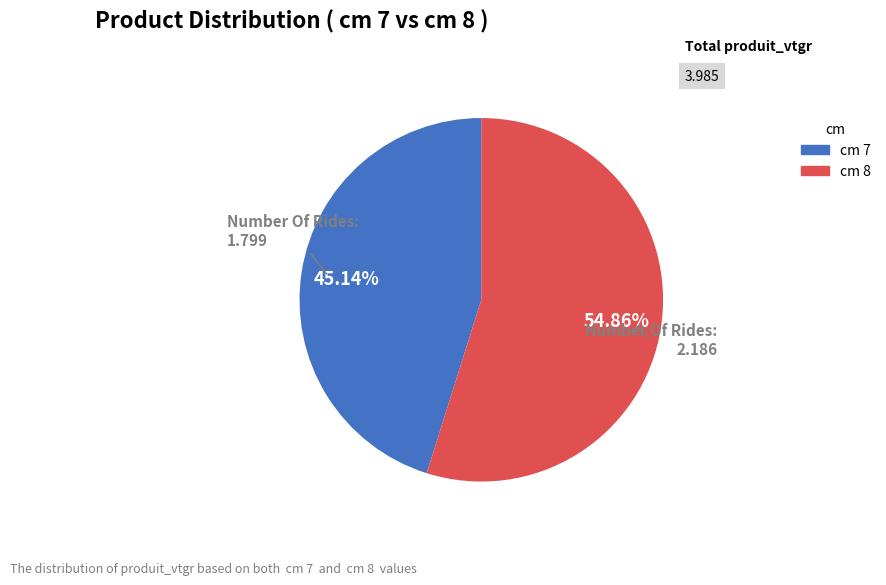

How many slices are in this pie chart?

2